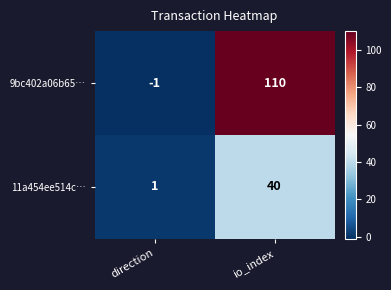

What is the smallest value displayed?

-1